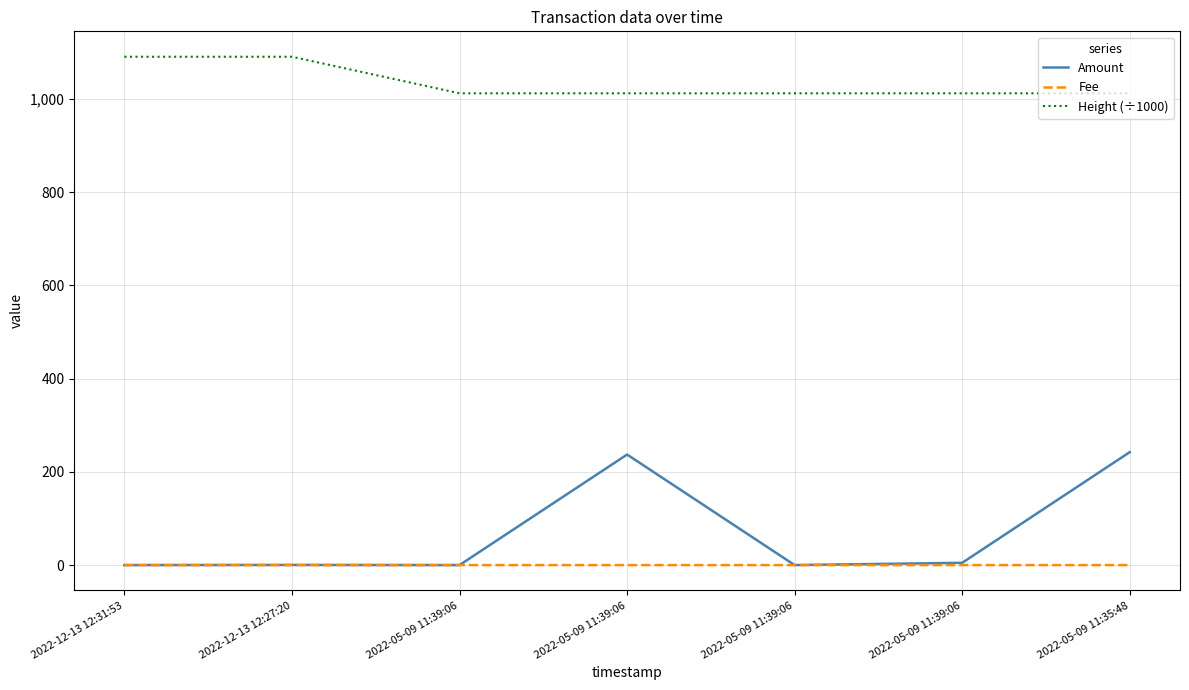

How many lines are shown in the chart?

3